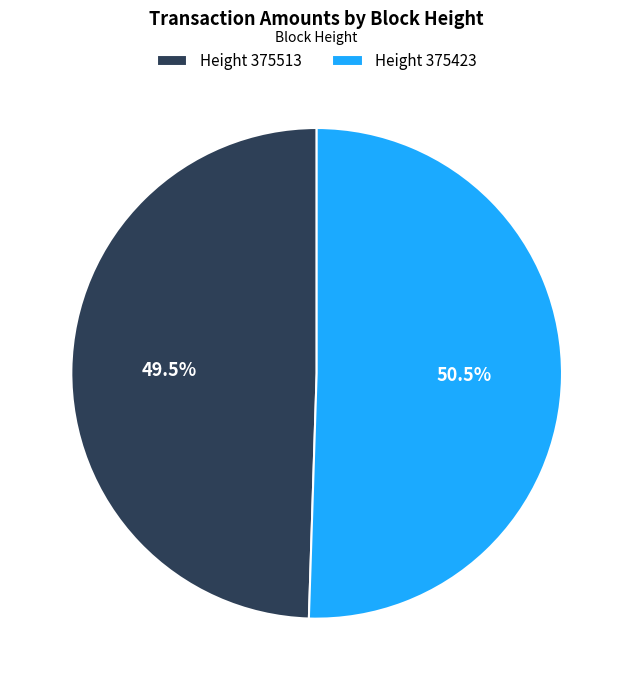

To the nearest percent, what is the difference between the largest and smallest slice percentages?

1%